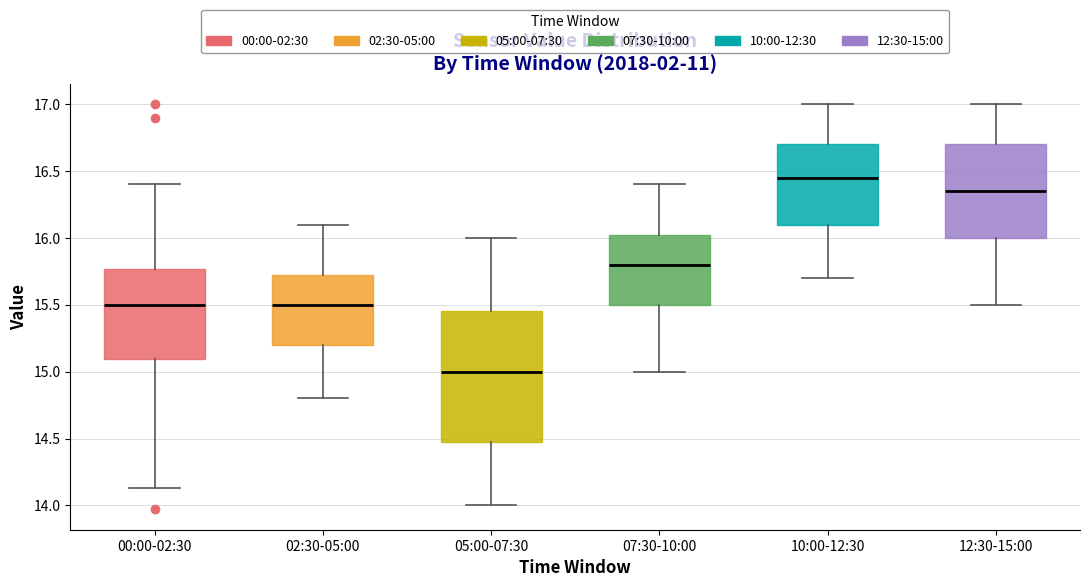

Which box's median line is the highest?

10:00-12:30